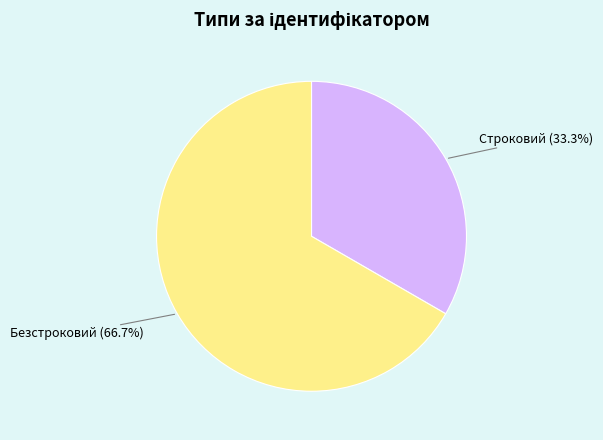

What percentage is the Безстроковий slice, to the nearest percent?

67%